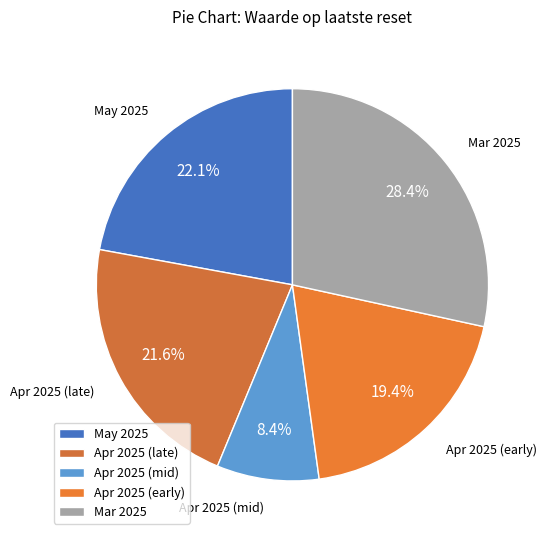

Which slice is the smallest?

Apr 2025 (mid)